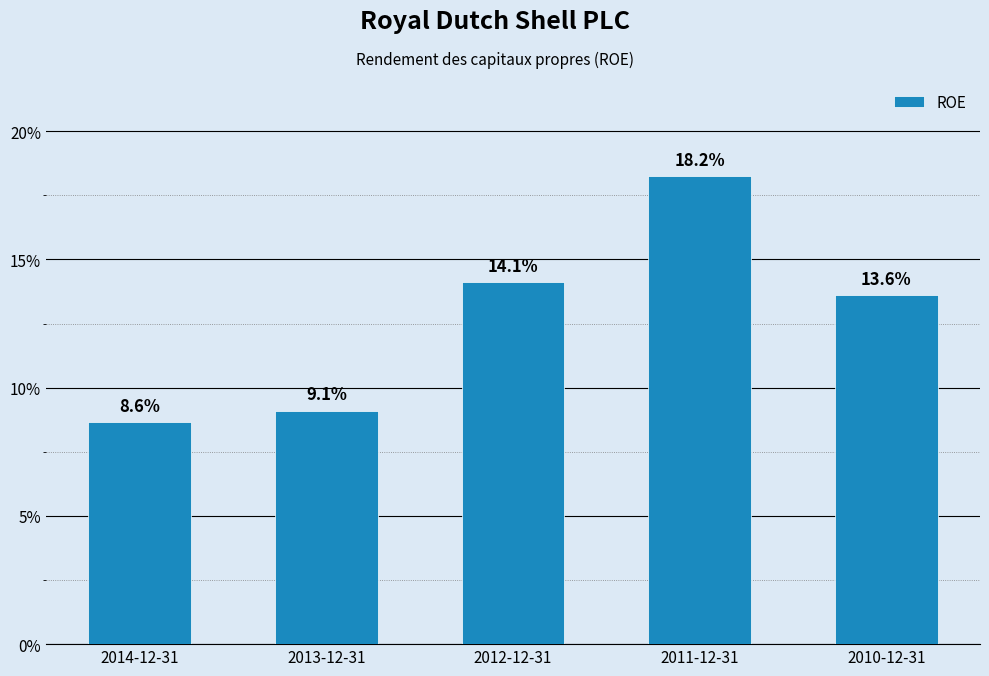

Count the values in the range 0 to 1.

5